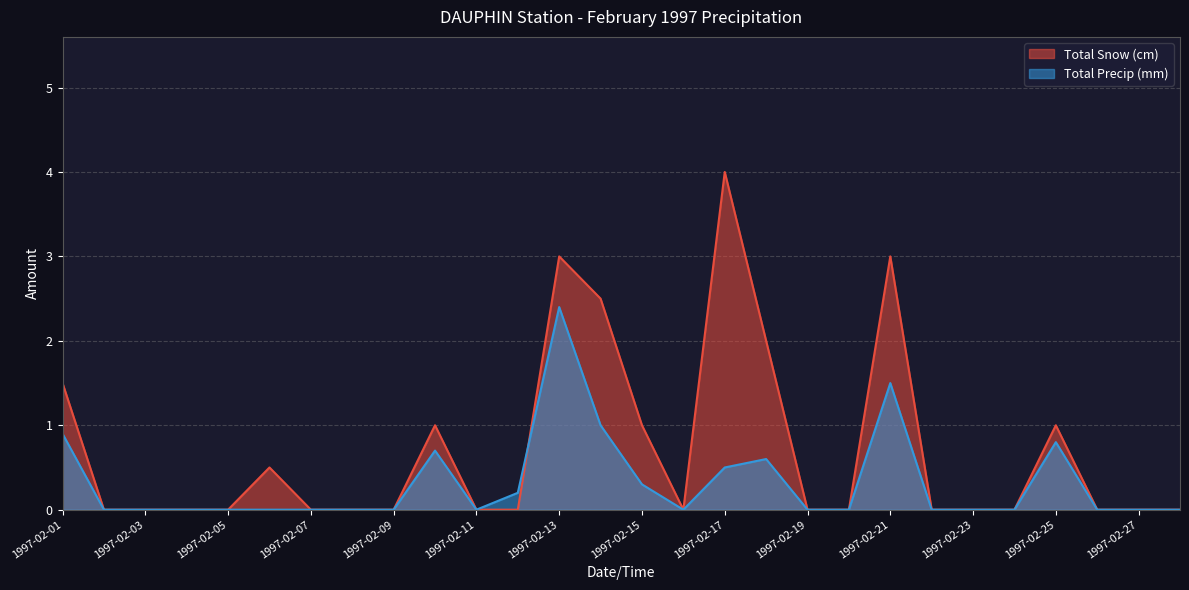

How many categories are shown in the chart?

28